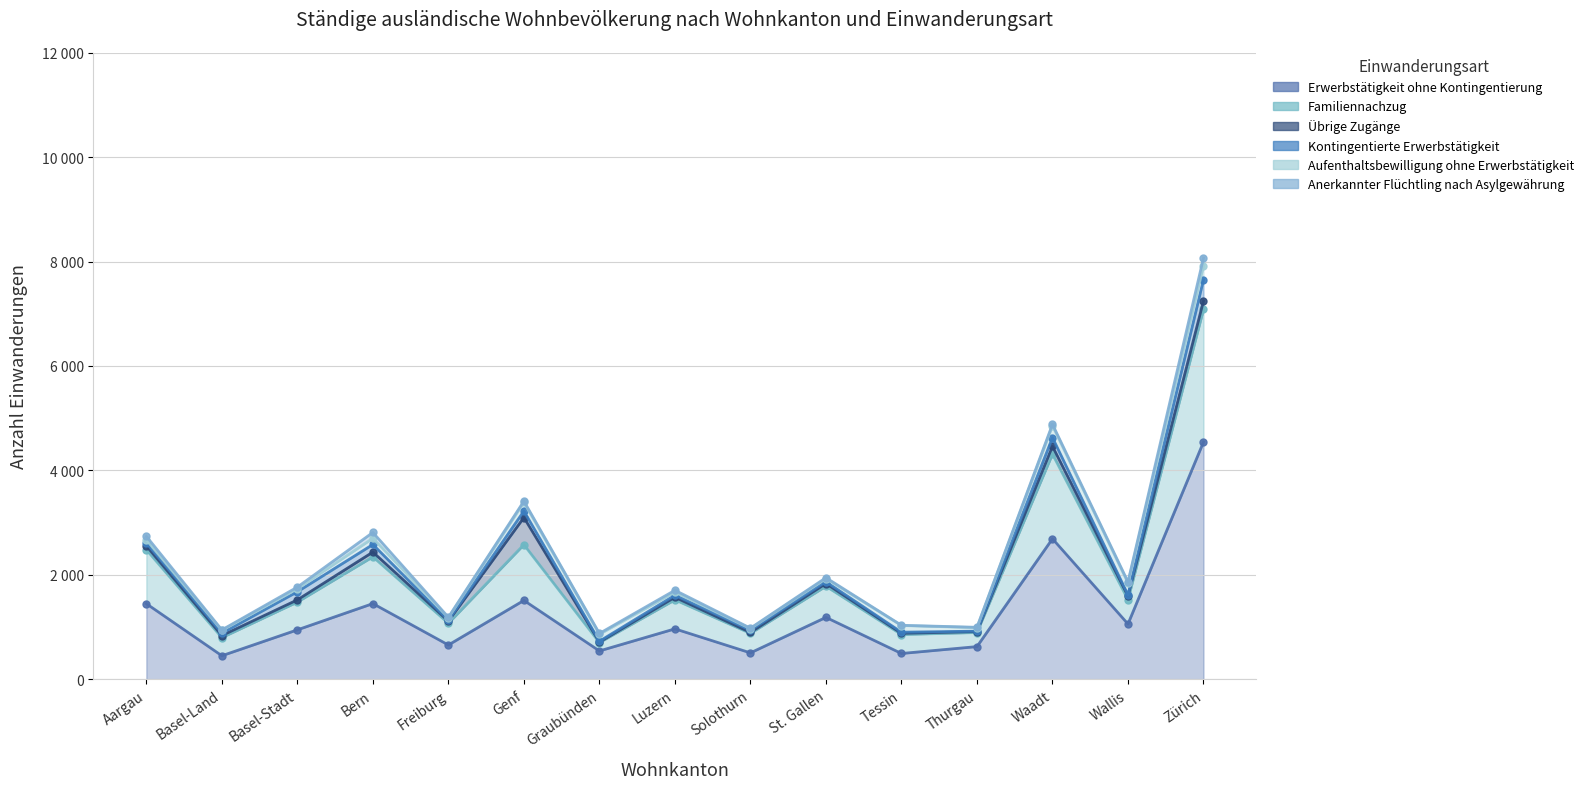

At which category is the sum across all series the highest?

Zürich